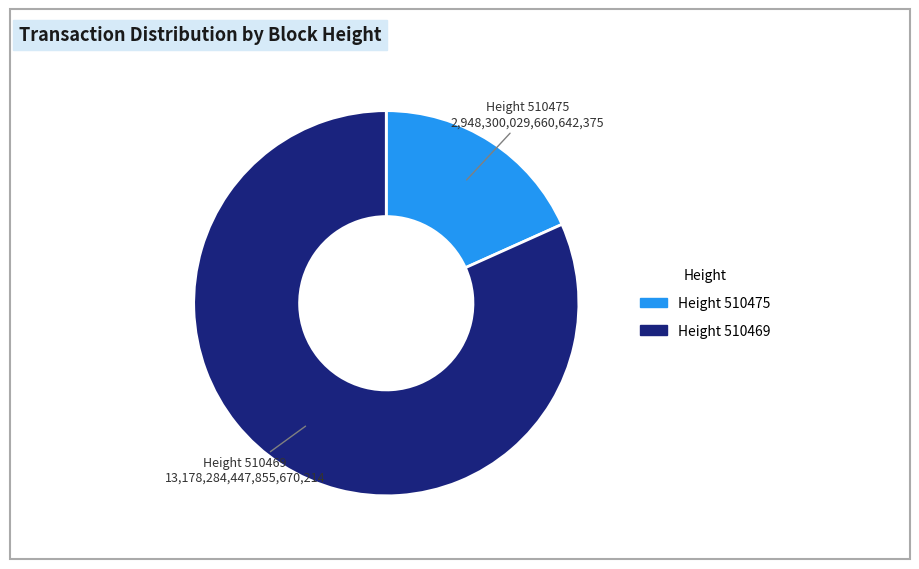

Count the number of slices in the pie.

2